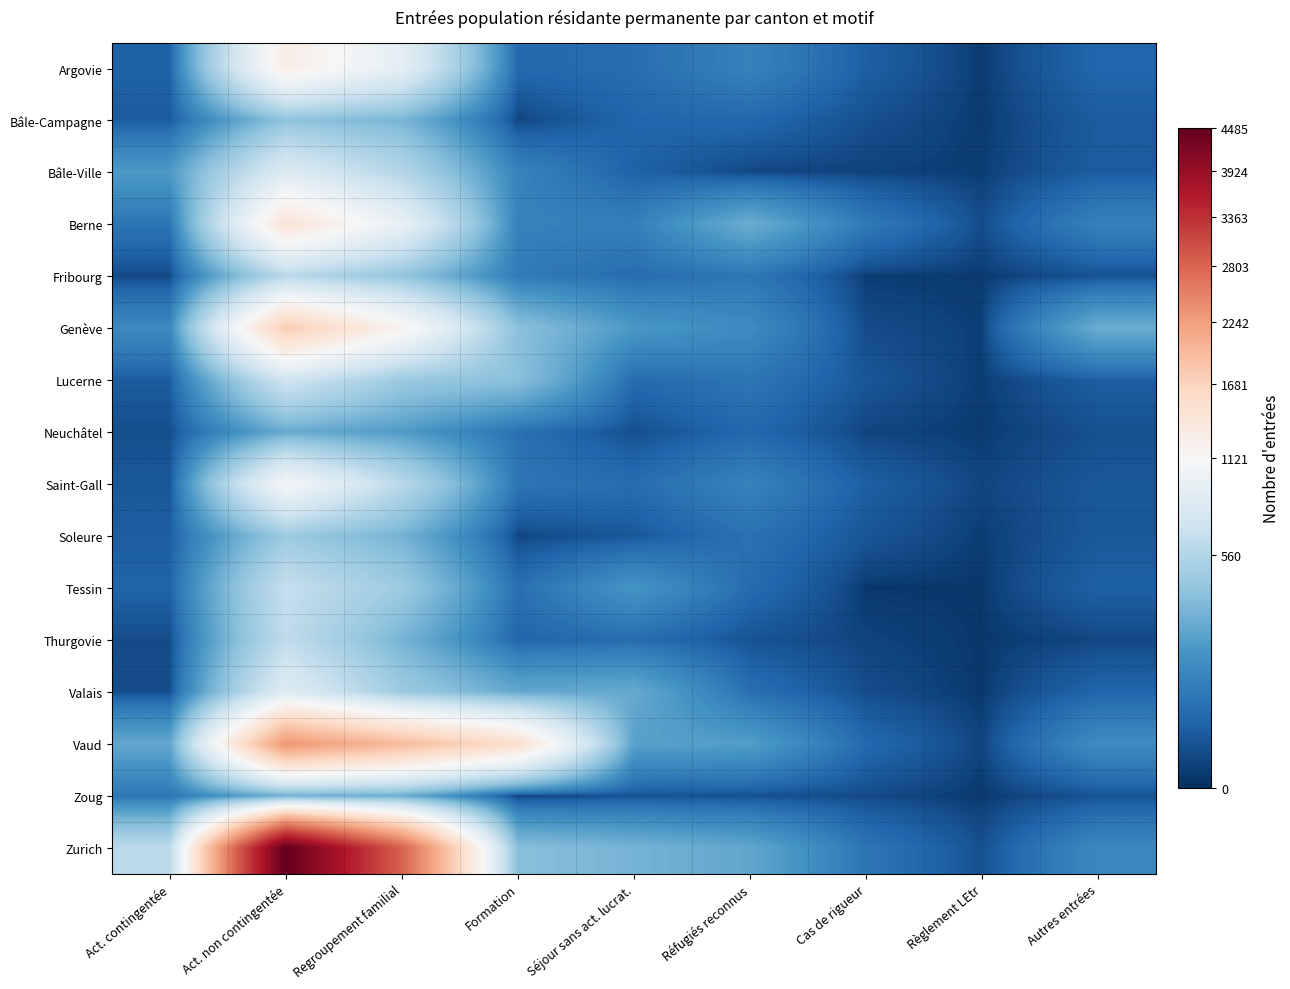

Rank the series at Autres entrées from lowest to highest value.

Thurgovie, Neuchâtel, Fribourg, Zoug, Saint-Gall, Soleure, Bâle-Campagne, Bâle-Ville, Lucerne, Tessin, Valais, Argovie, Berne, Zurich, Vaud, Genève